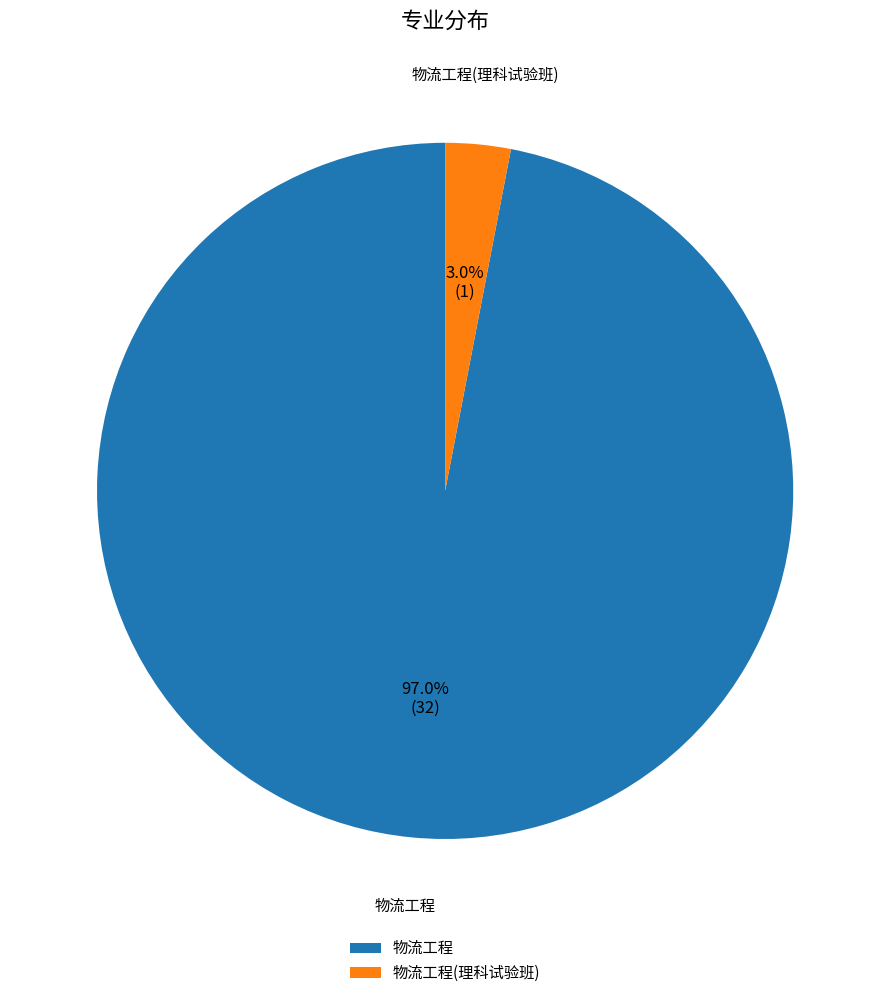

Do 物流工程(理科试验班) and 物流工程 together represent more than half of the pie?

Yes